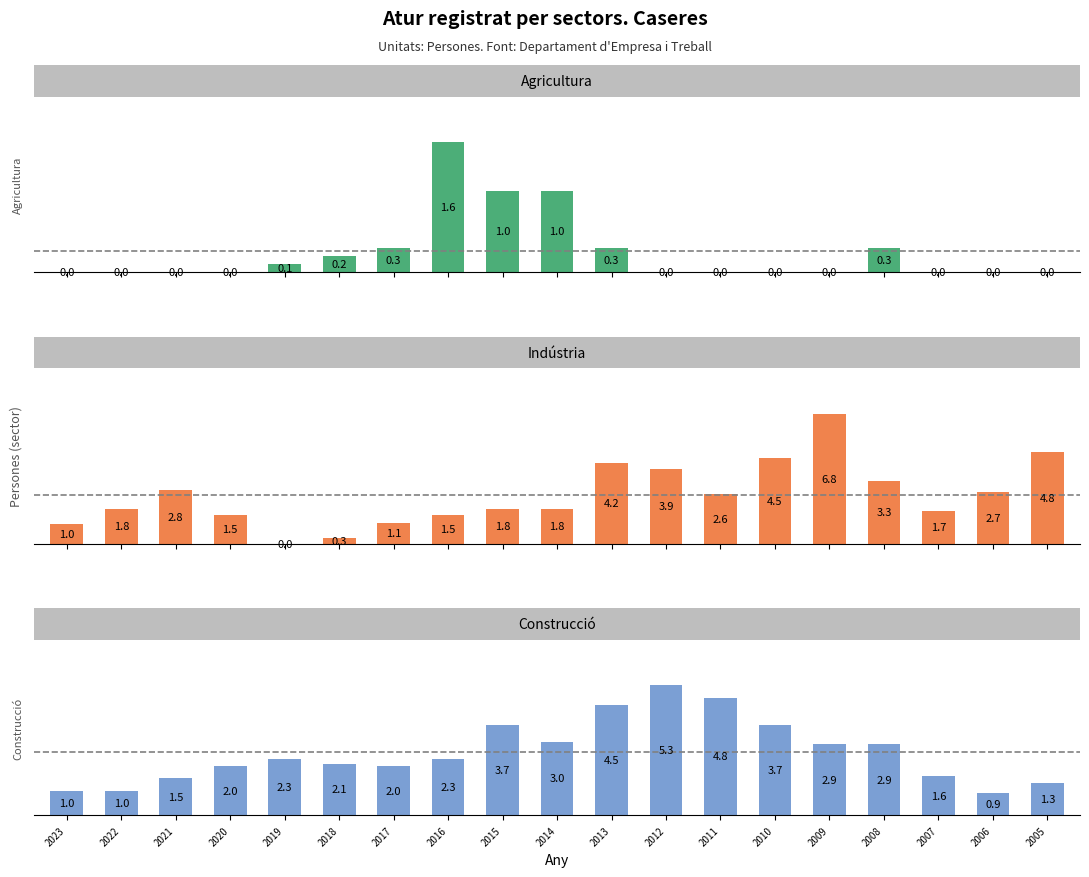

At 2011, list the series in order from smallest to largest.

Agricultura, Industria, Construccio